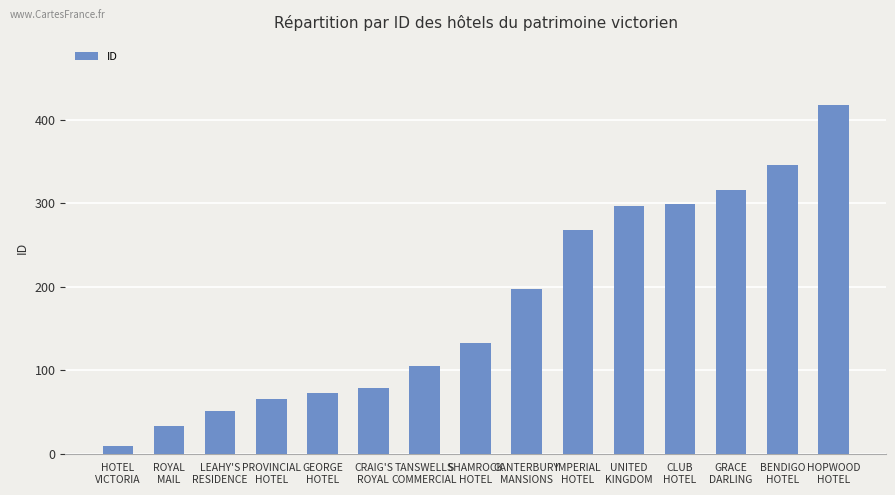

Reading left to right, transcribe all the data shown in this chart.

9	33	51	66	73	79	105	133	197	268	297	299	316	346	418